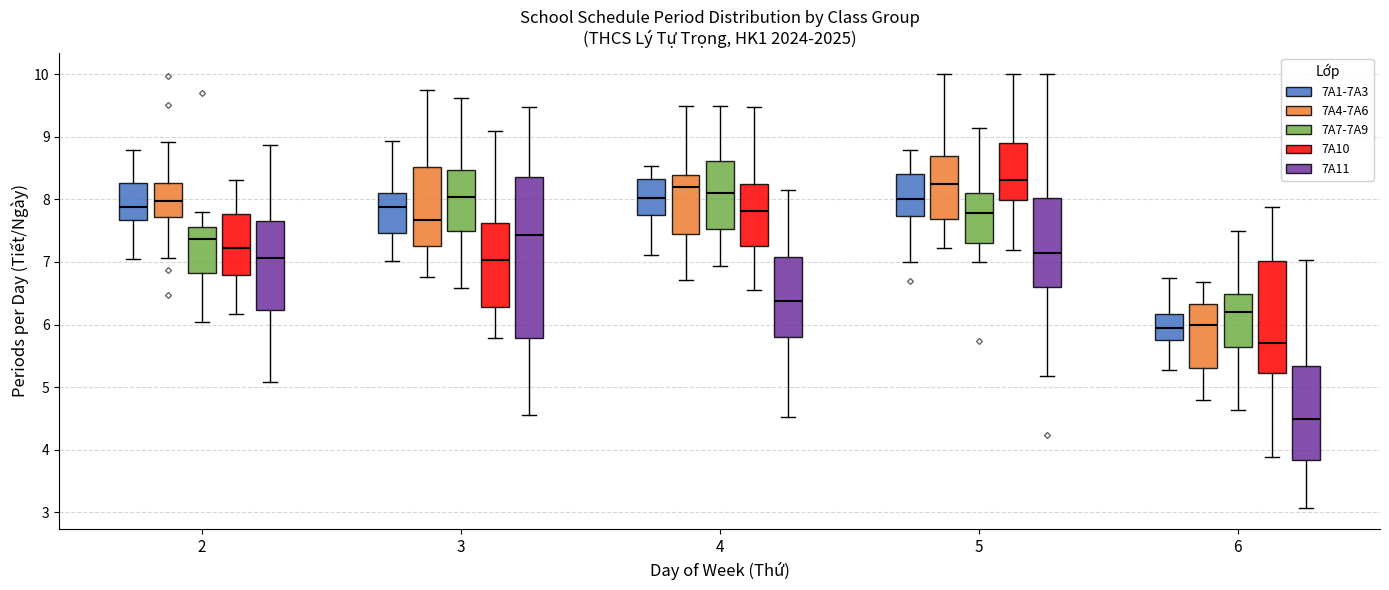

Which box is the tallest, from its lower edge to its upper edge?

3 (7A11)